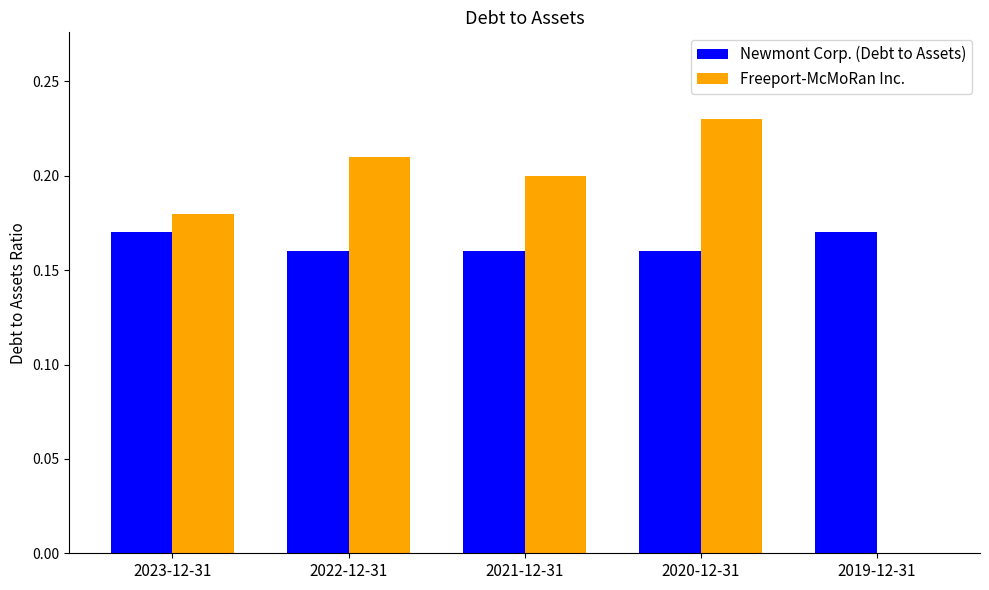

Which series changed the most between 2023-12-31 and 2019-12-31?

Freeport-McMoRan Inc.